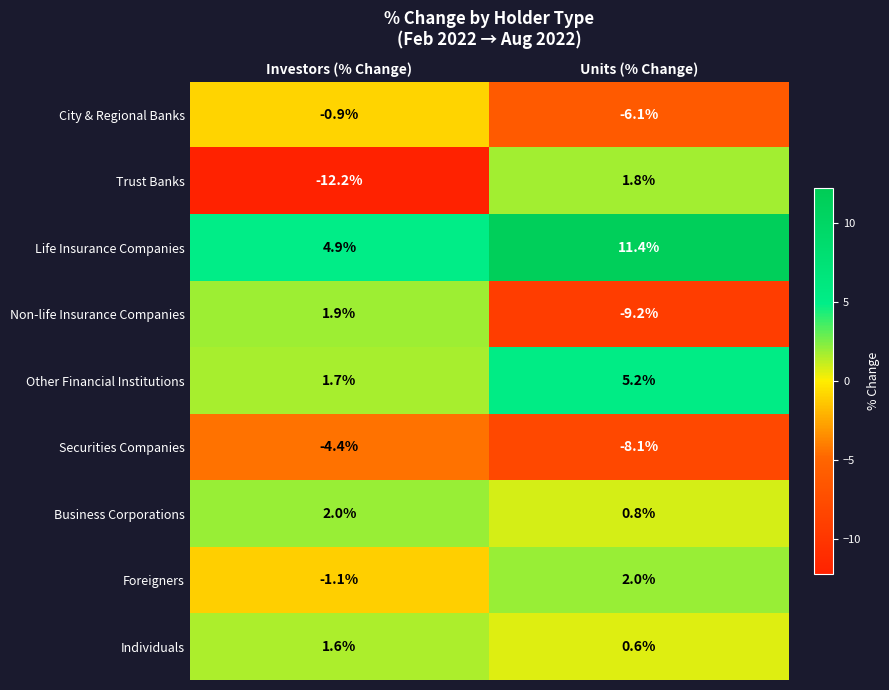

What is the sum of all Trust Banks values?

-10.4